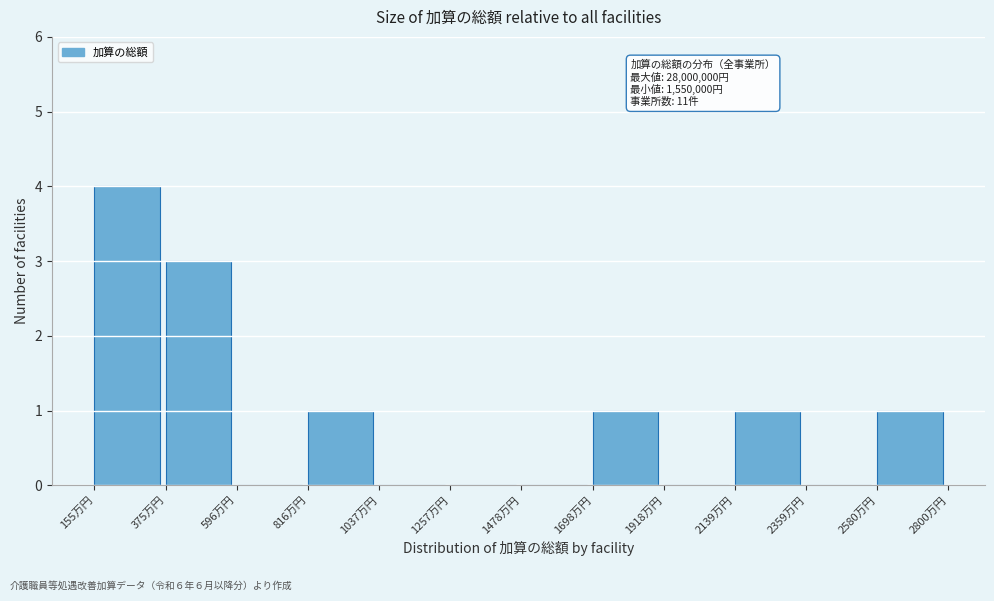

Reading left to right, list all the values displayed in this chart.

155万円=4	375万円=3	596万円=0	816万円=1	1037万円=0	1257万円=0	1478万円=0	1698万円=1	1918万円=0	2139万円=1	2359万円=0	2580万円=1